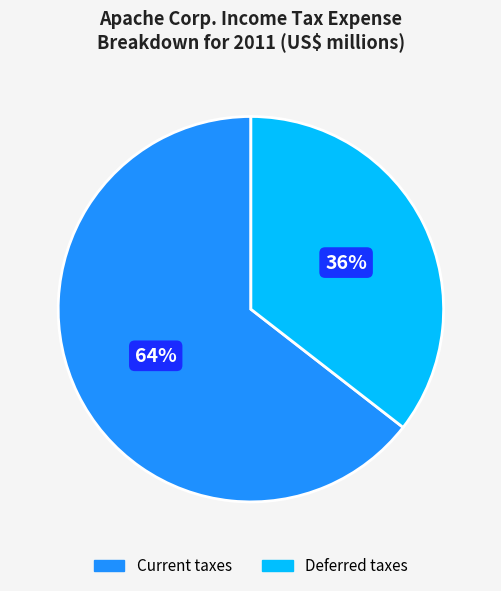

To the nearest percent, what is the combined percentage of Current taxes and Deferred taxes?

100%